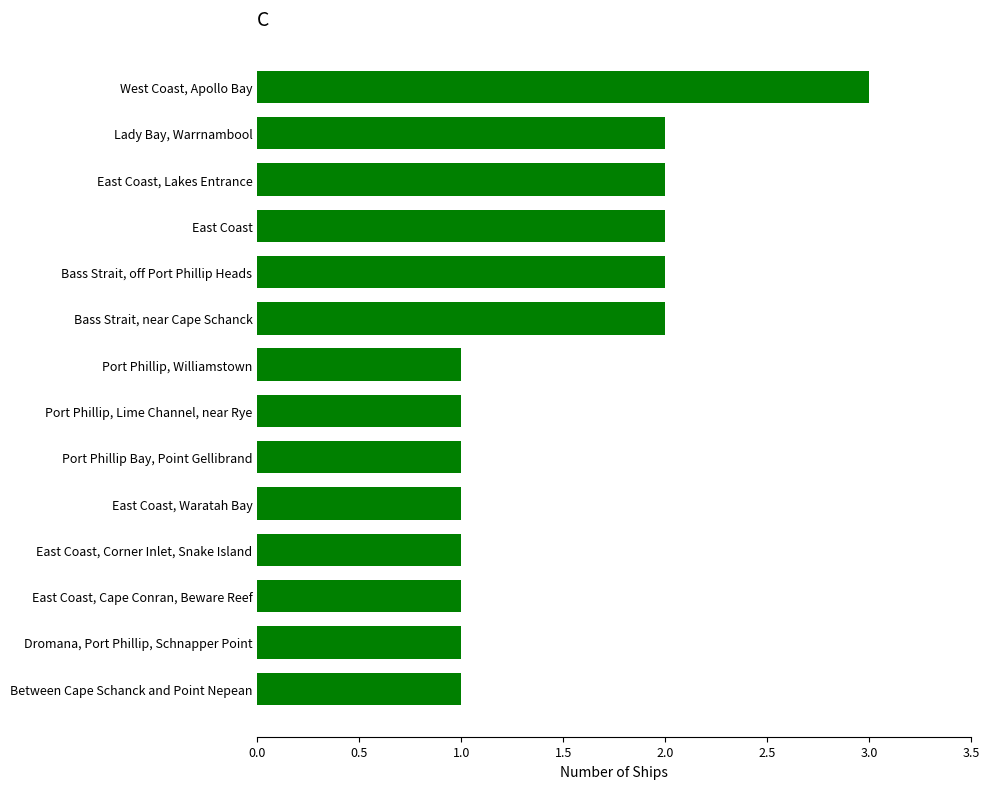

What is the greatest value displayed?

3